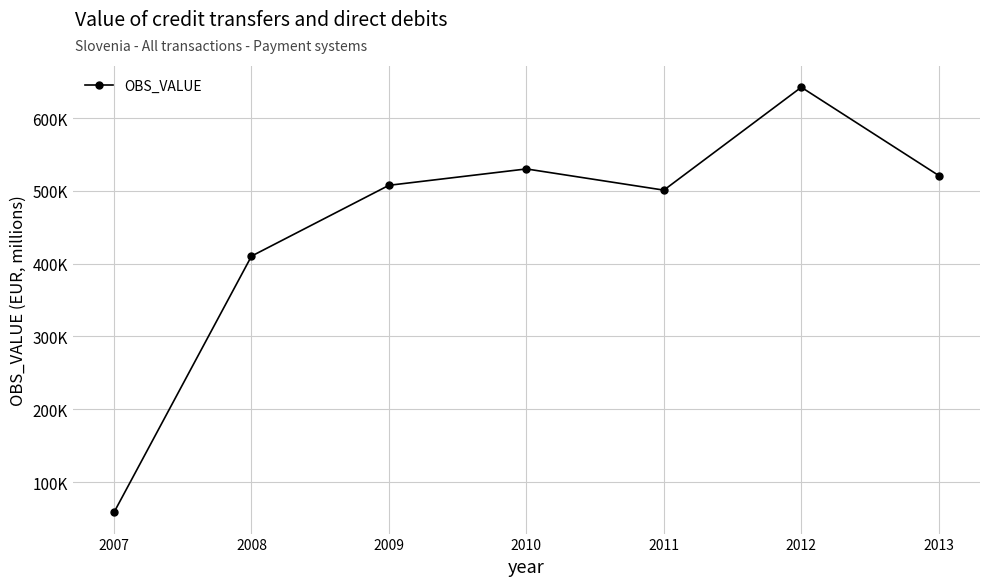

List the labels in order of value, smallest first.

2007, 2008, 2011, 2009, 2013, 2010, 2012